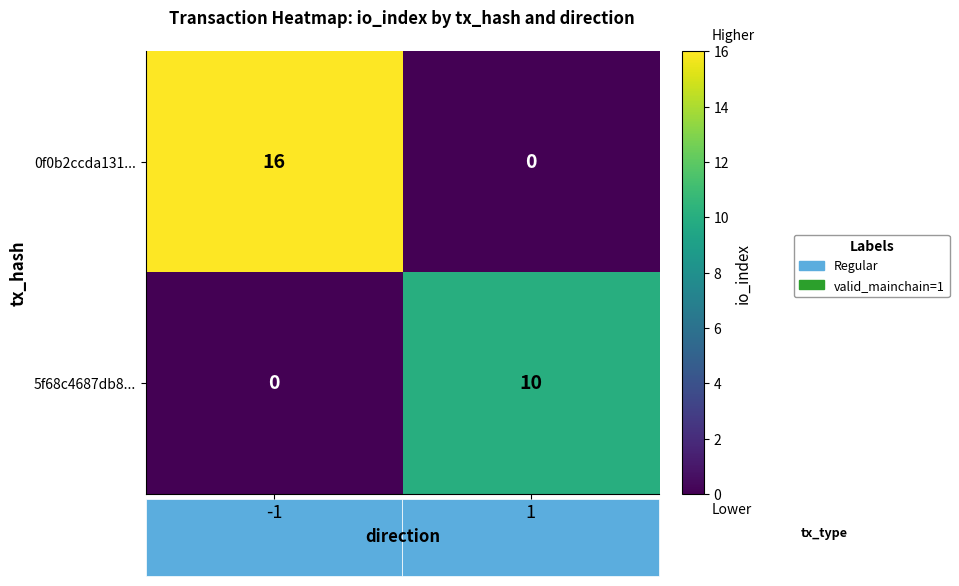

How many data points does each series have?

2